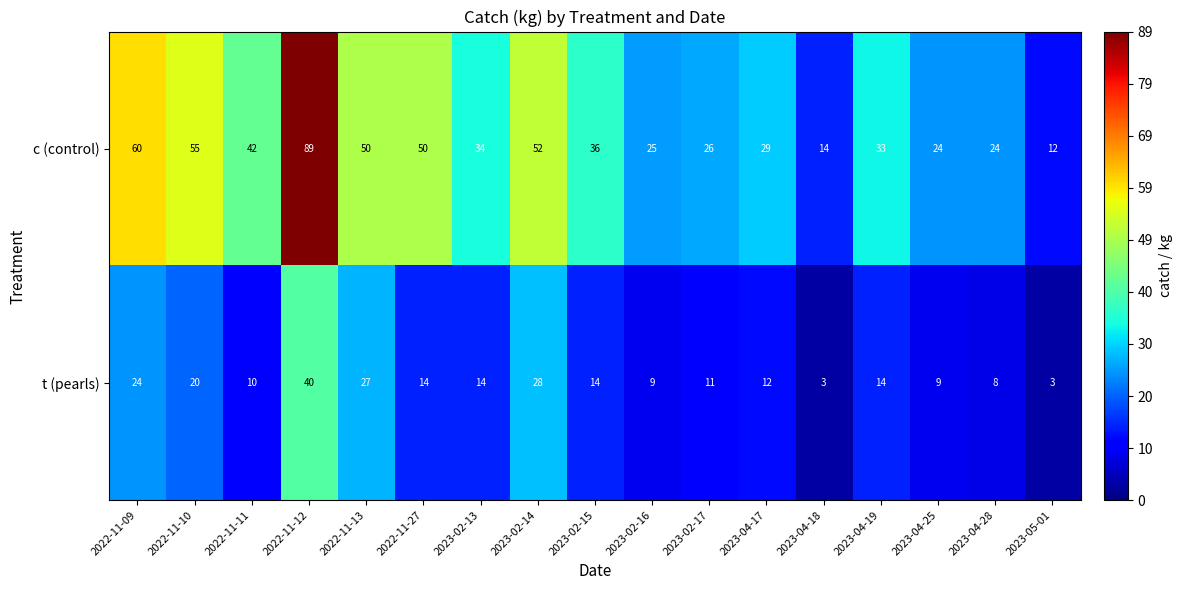

Which series changed the most between 2023-04-25 and 2023-05-01?

c (control)